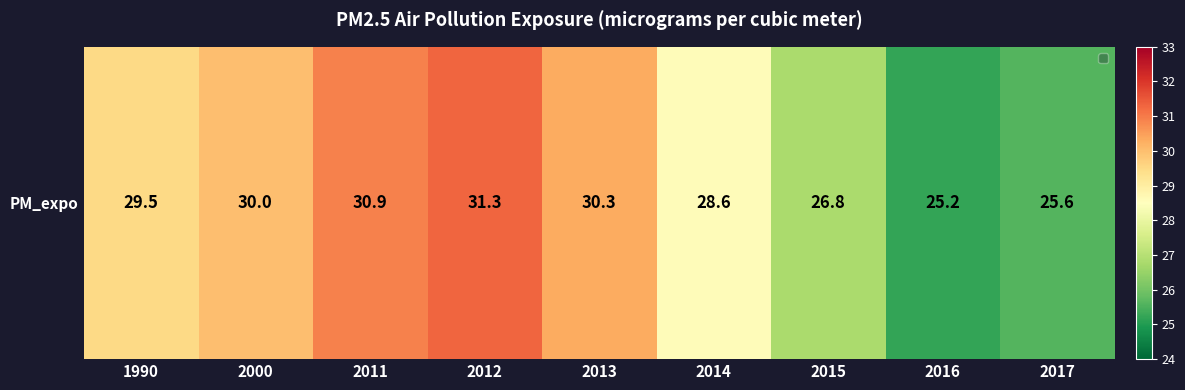

Which has a higher value, 2016 or 2000?

2000